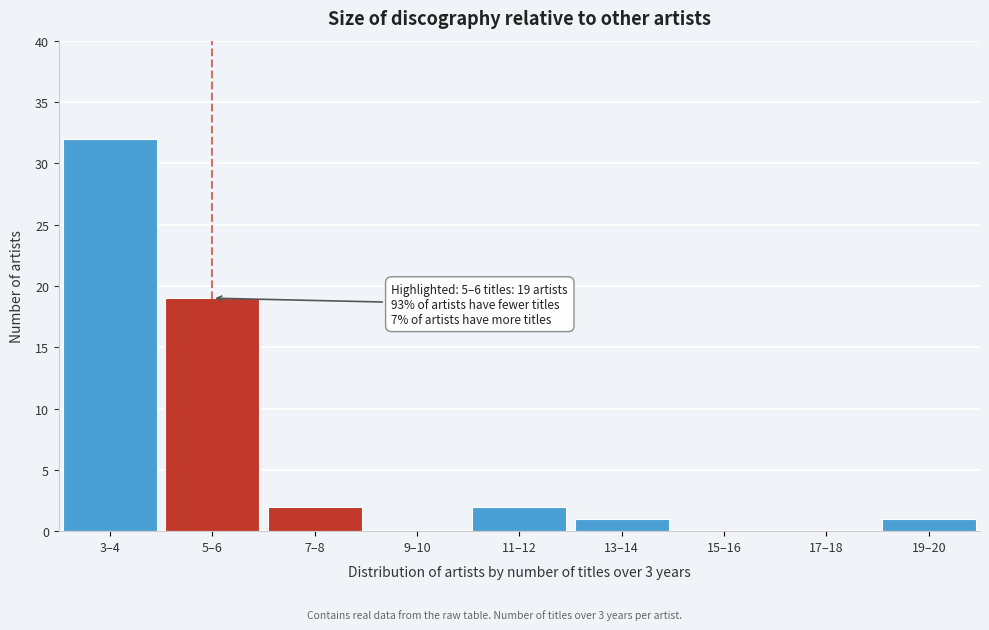

Reading left to right, what are all the values shown in this chart?

3–4=32	5–6=19	7–8=2	9–10=0	11–12=2	13–14=1	15–16=0	17–18=0	19–20=1